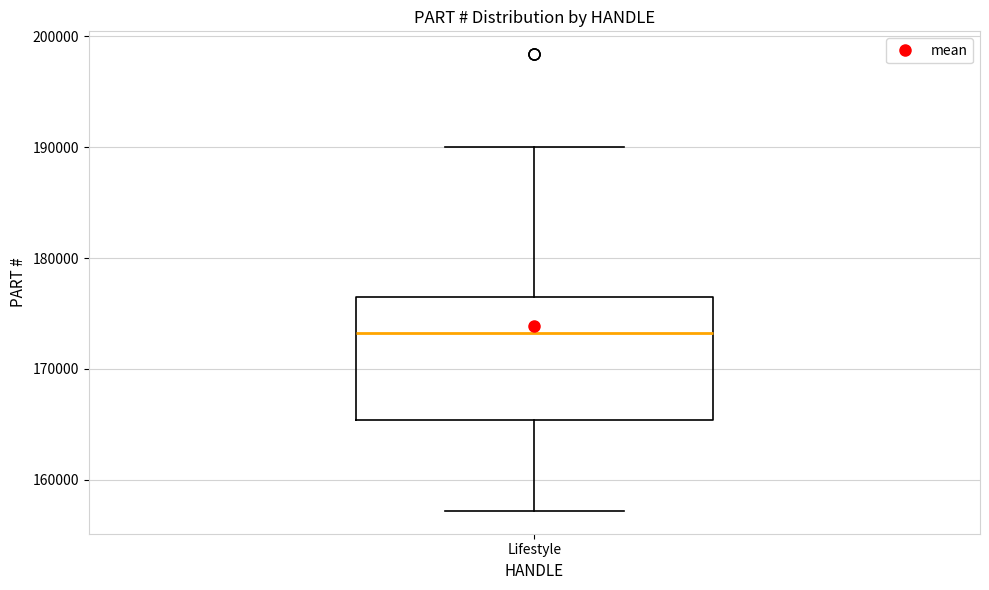

Where does the upper whisker of the box for Lifestyle end on the y-axis? The values are not printed on the chart, so give them approximately, as read against the axis.

190000